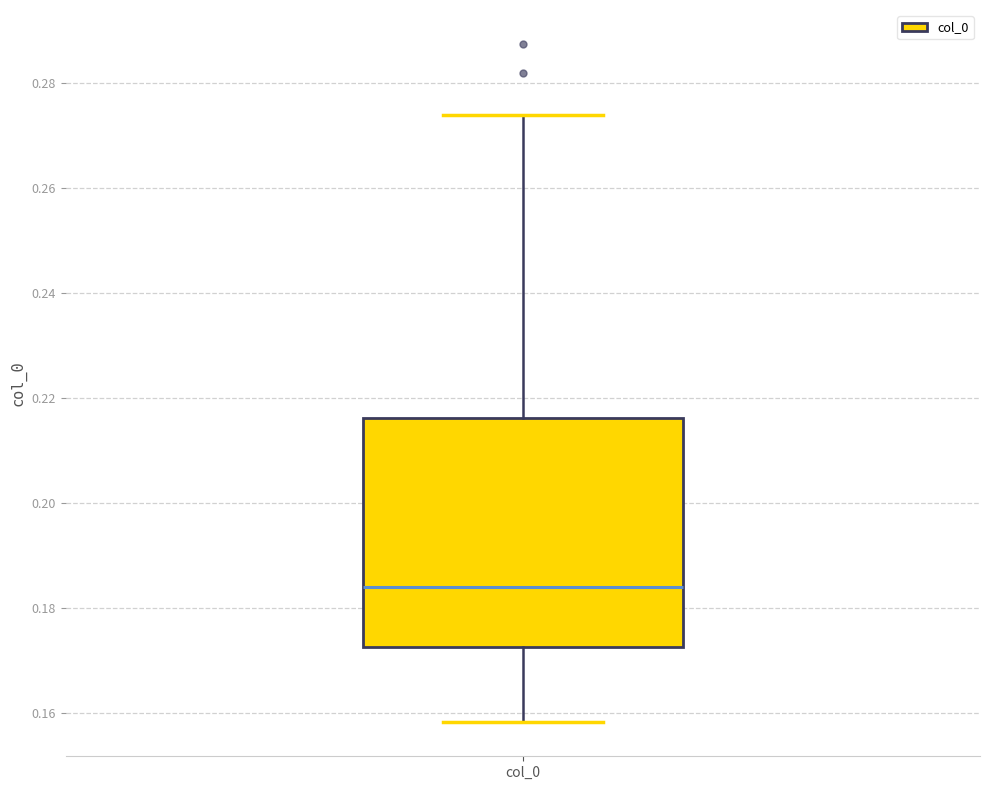

Transcribe this box plot: give where the median line is, the range the box spans, and where the two whiskers end, as read against the y-axis. The values are not printed on the chart, so give them approximately, as read against the axis.

median 0.184, box 0.172 to 0.216, whiskers 0.158 to 0.274